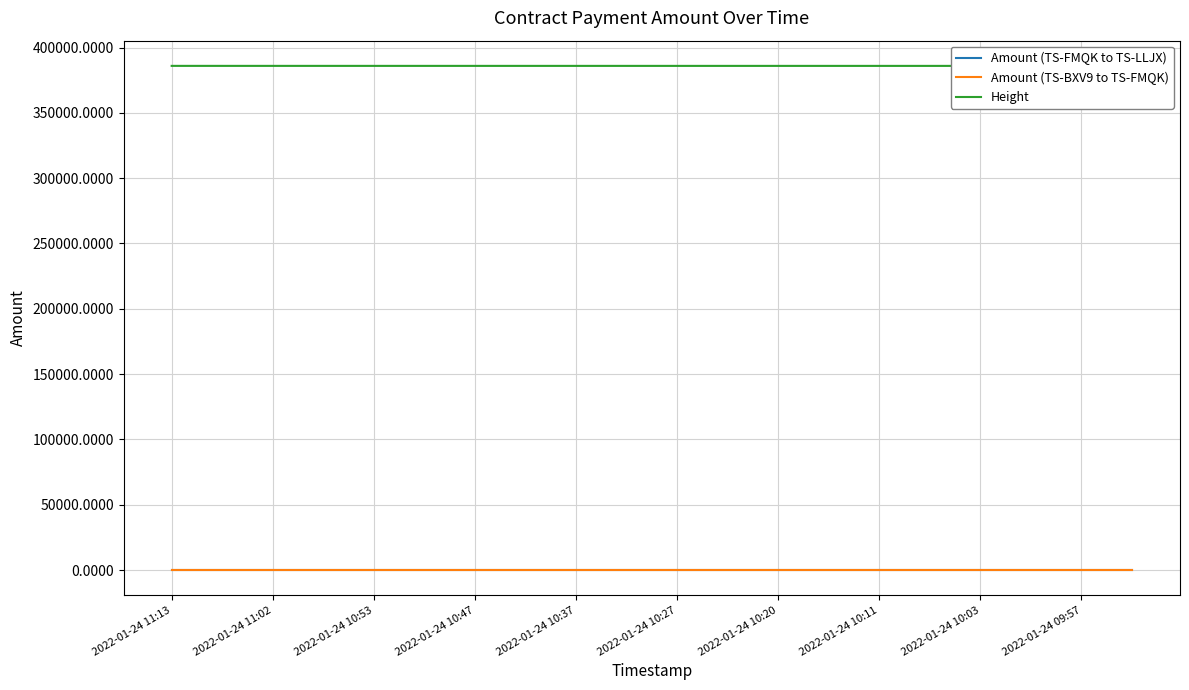

The value of Amount (TS-BXV9 to TS-FMQK) at 2022-01-24 11:02 is 9.3. True or false?

True